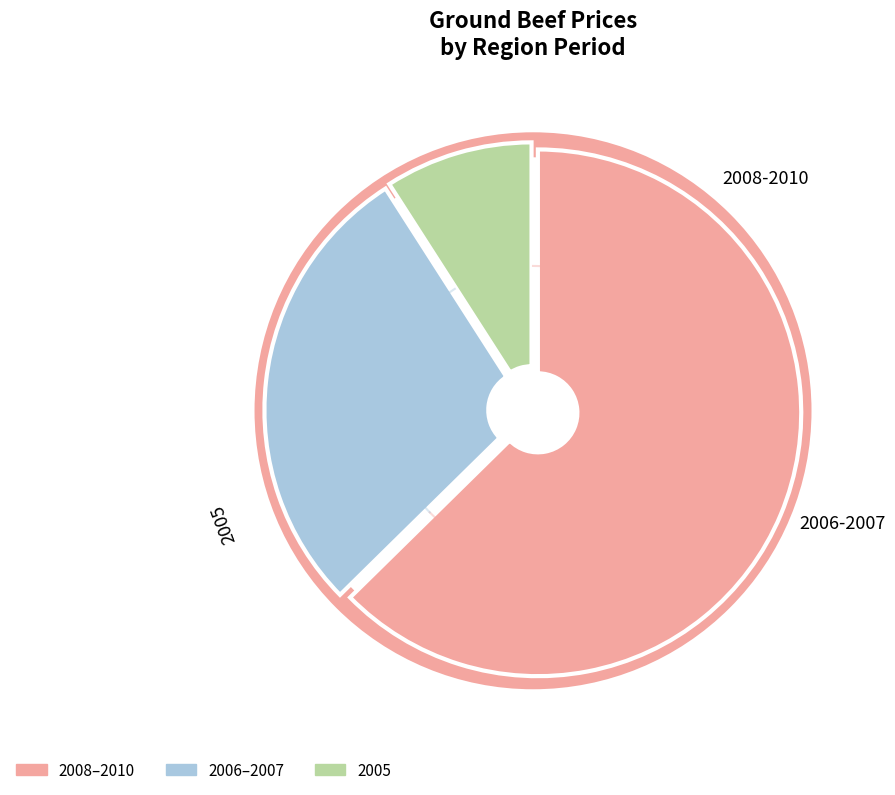

Is there a majority slice in this chart?

No